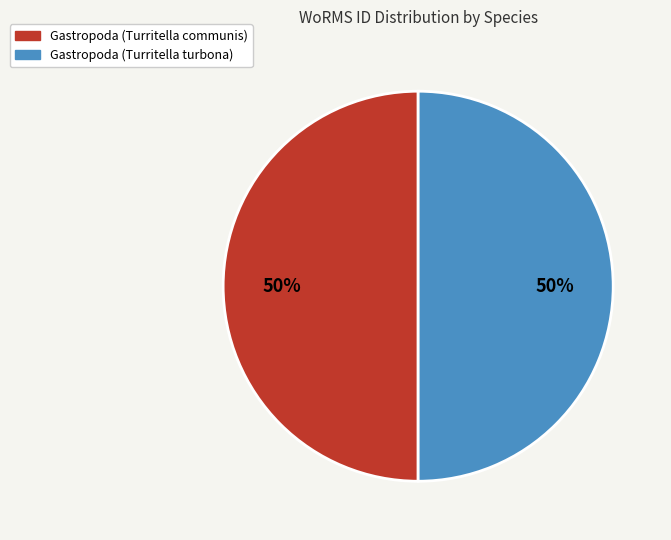

Is it true that Gastropoda (Turritella communis) is 35% of the pie?

False